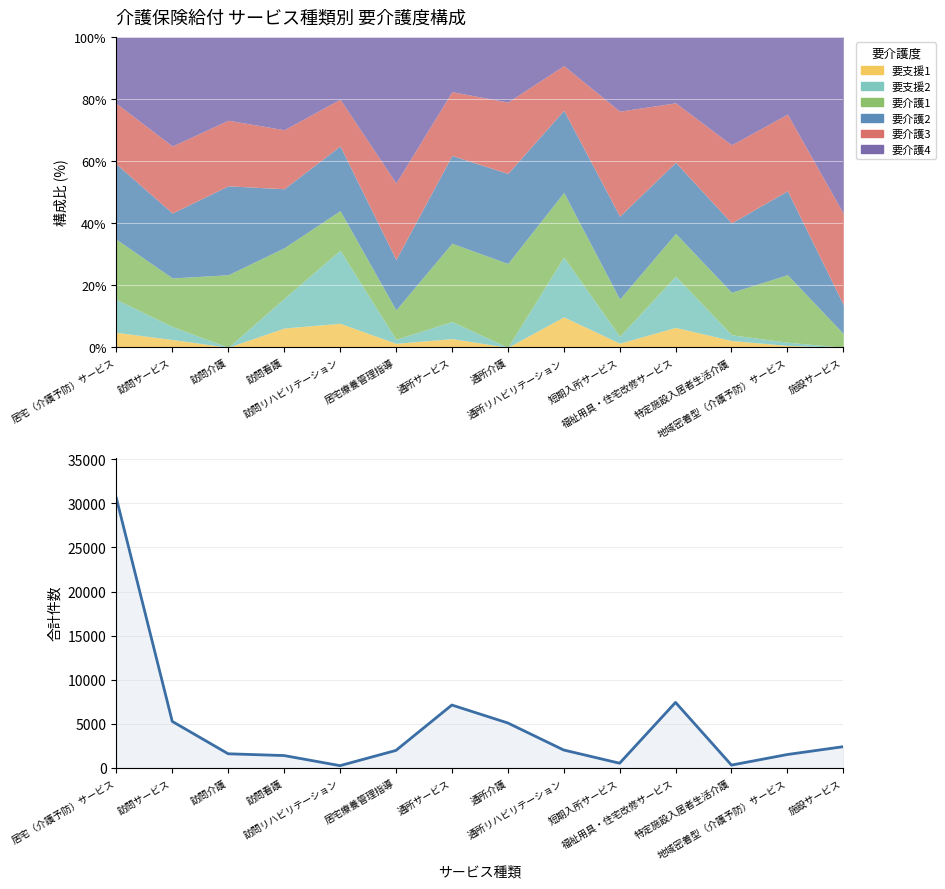

What is the label of the 14th point from the right?

居宅（介護予防）サービス